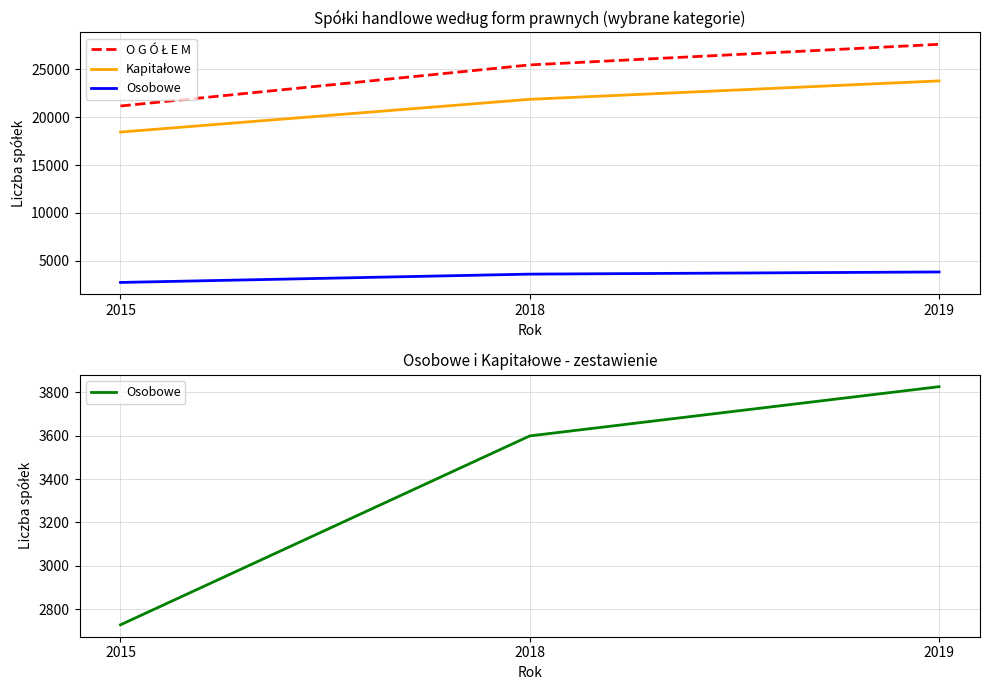

How many values in the Osobowe series are below 3599?

1